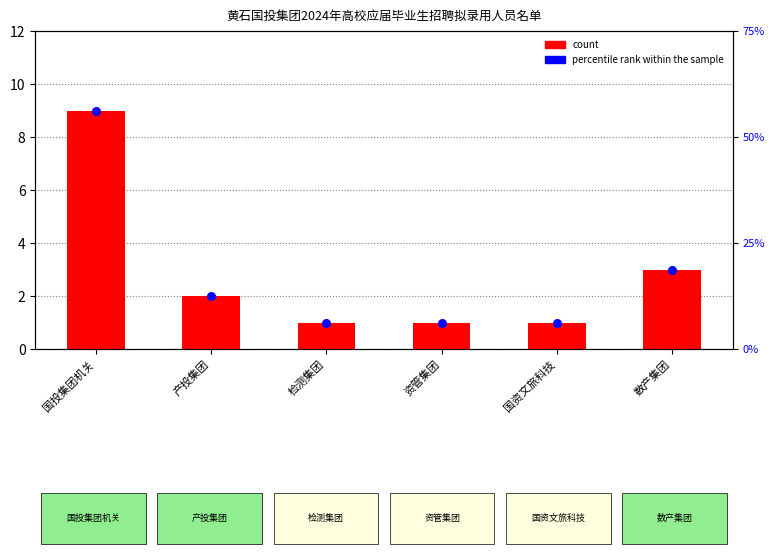

Which series reaches the minimum Y coordinate?

count